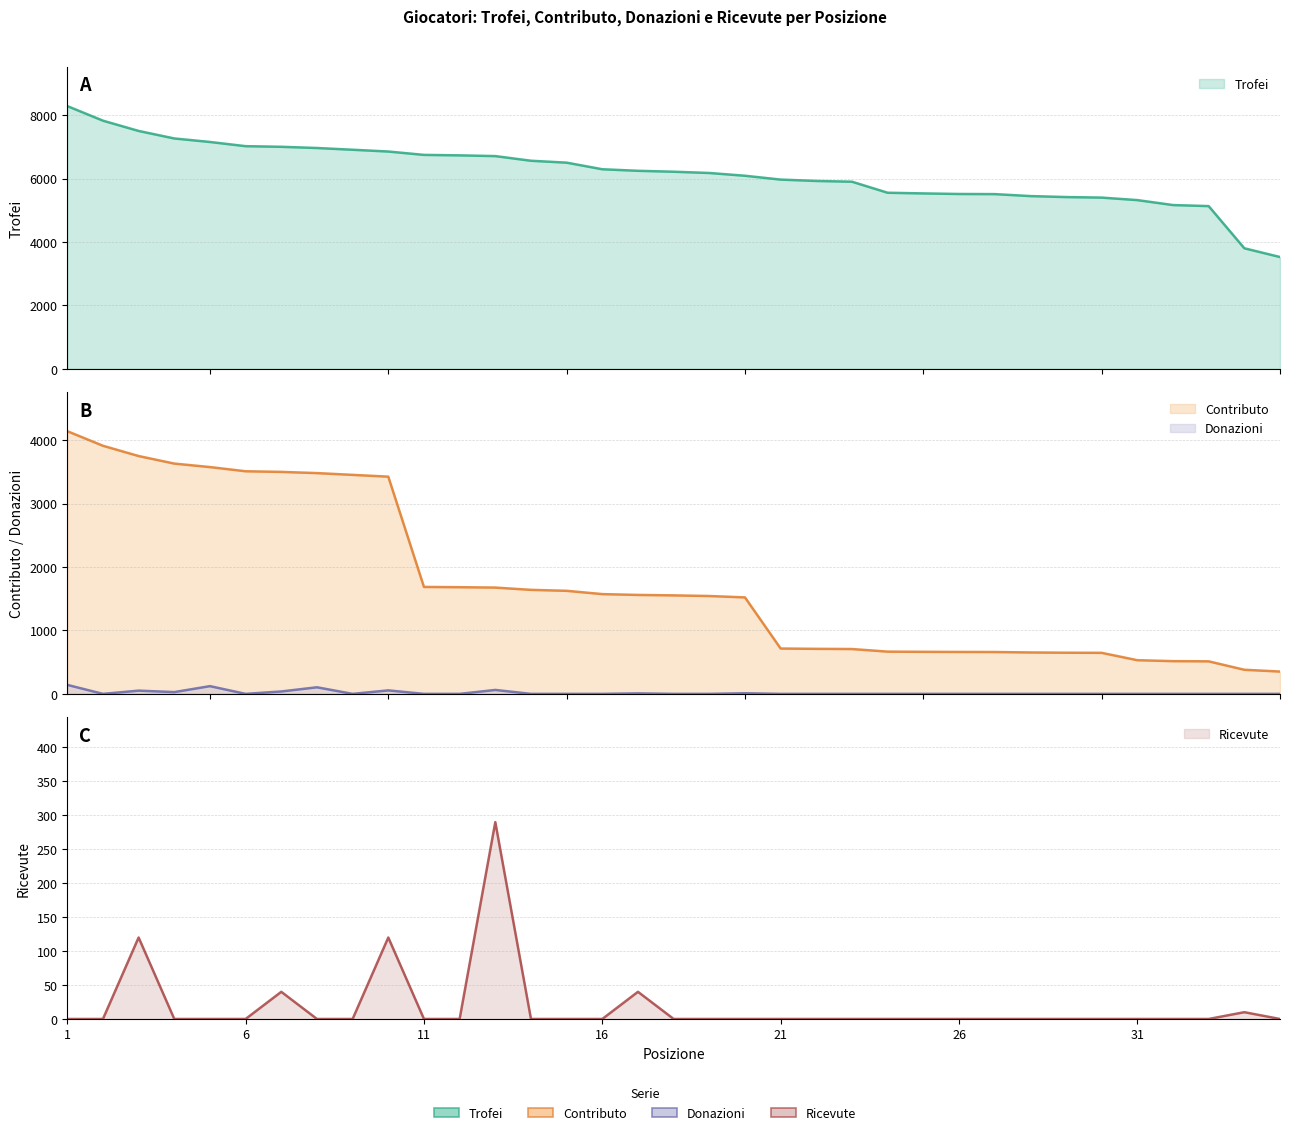

What is the value of the Contributo point at the 9th from the left?

3453